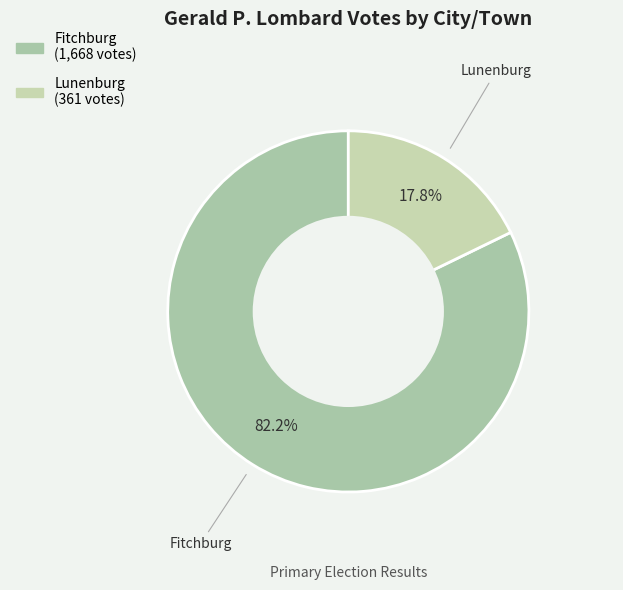

True or false: Fitchburg accounts for 69% of the total.

False